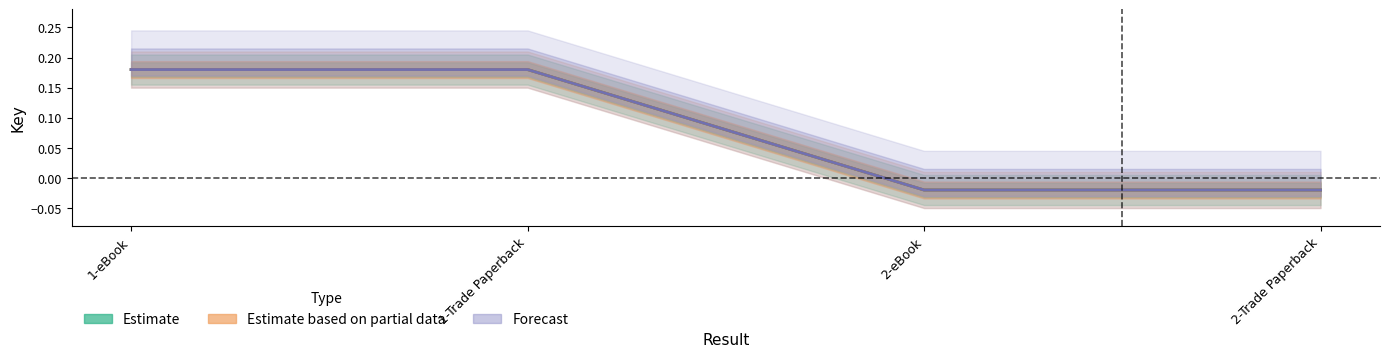

How many categories are shown in the chart?

4